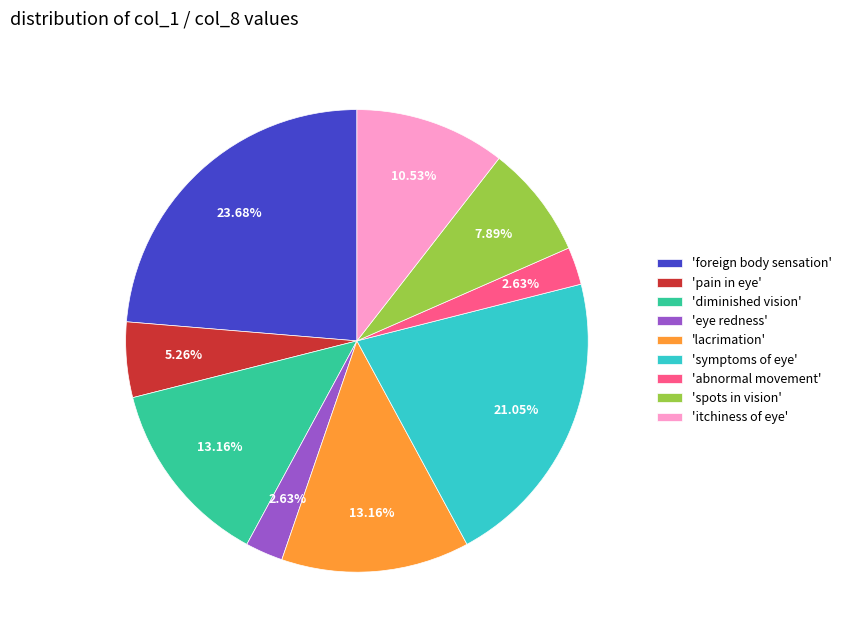

Which category has the biggest portion of the pie?

'foreign body sensation'